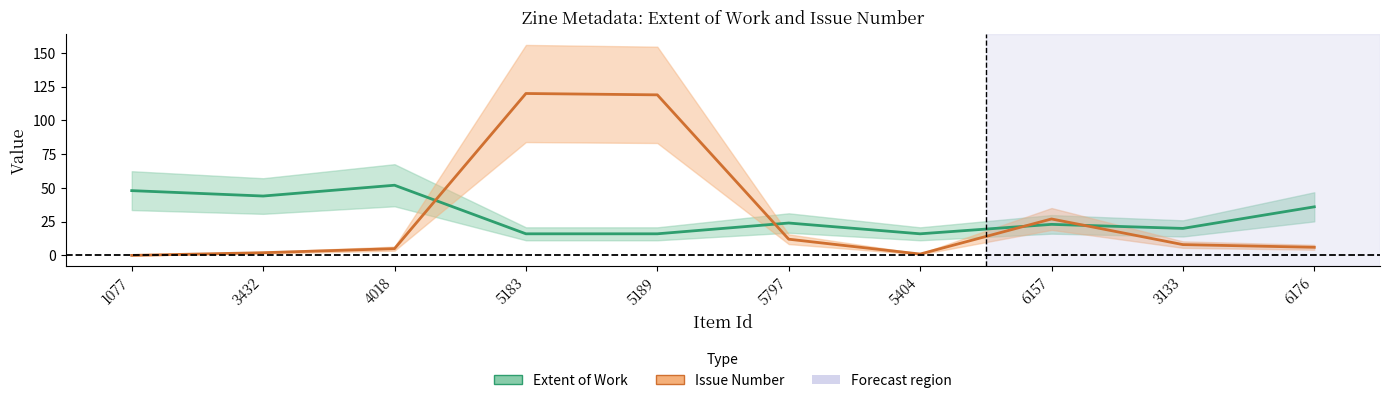

How many categories are shown in the chart?

10